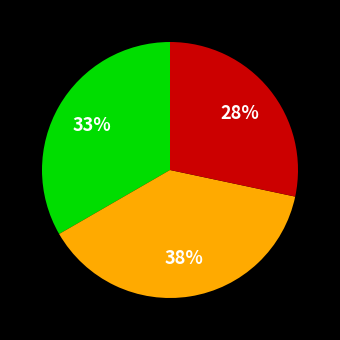

To the nearest percent, what is the average slice percentage?

33%